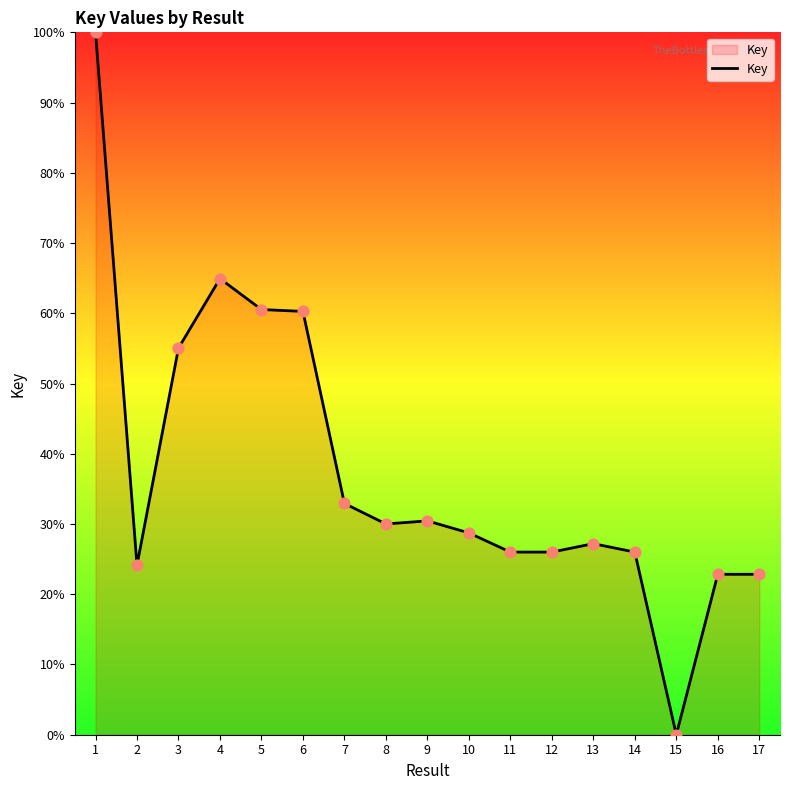

Between 7 and 10, which is larger?

7